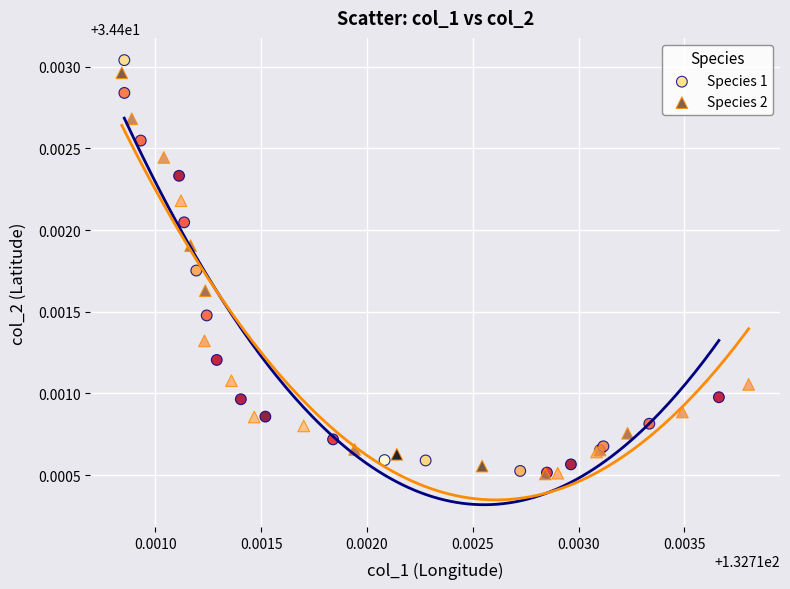

Which series reaches the maximum Y coordinate?

Species 1